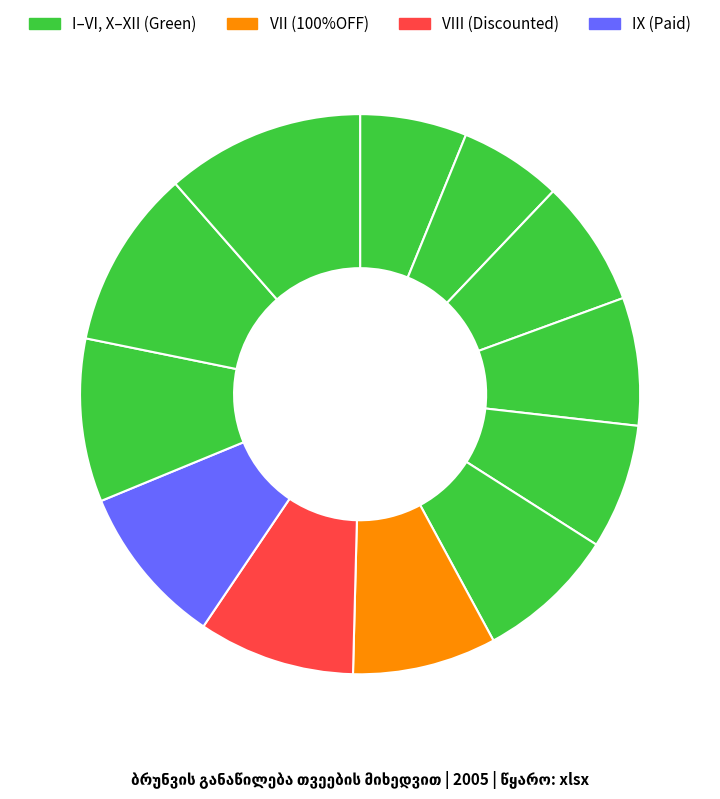

Count the number of slices in the pie.

12